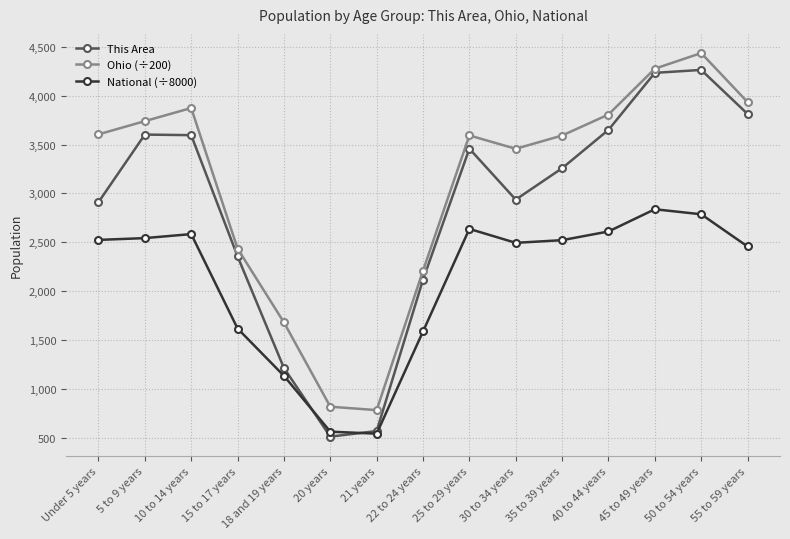

Is this an area chart (filled region under the line)?

No